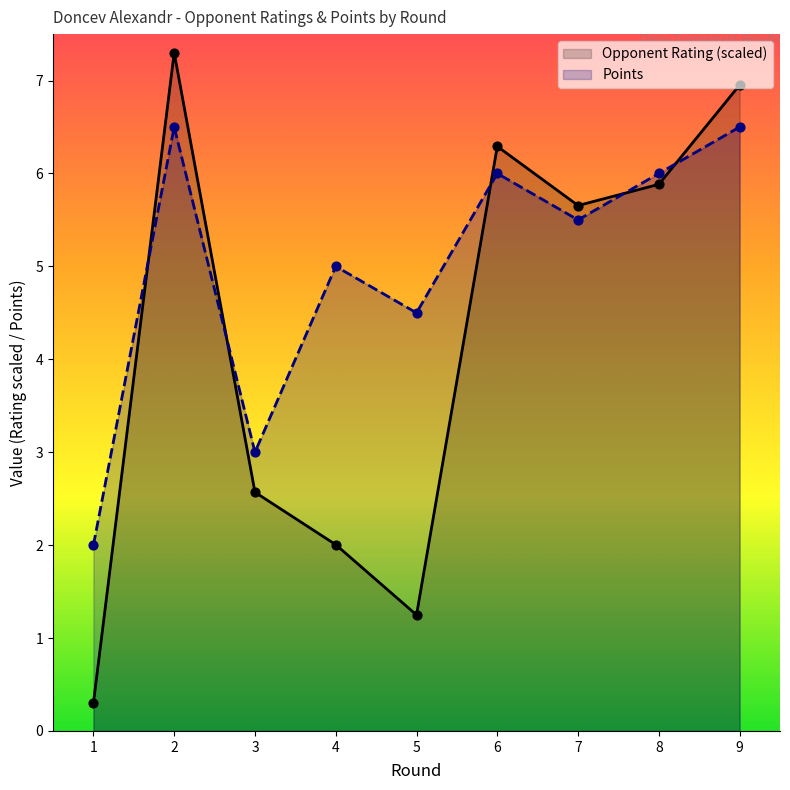

Is the value of Rating at 9 greater than the value of Points at 9?

Yes